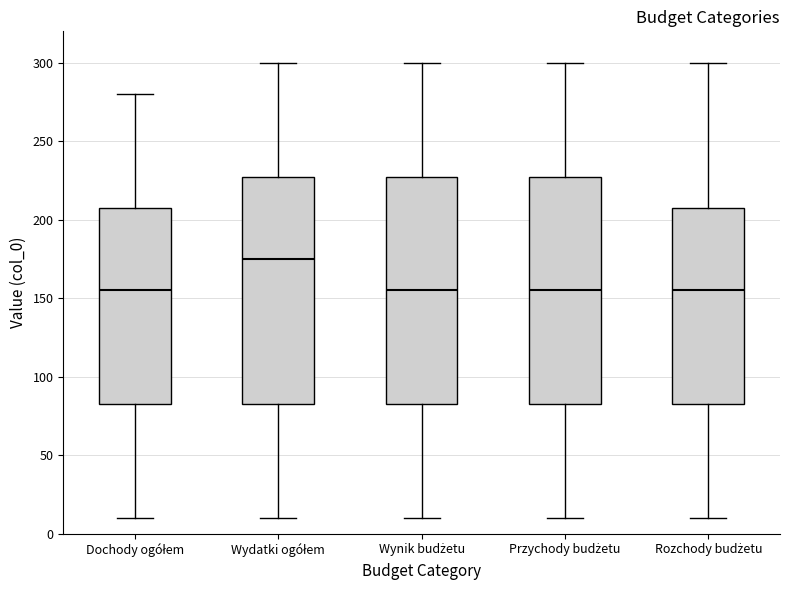

Reading left to right, read every box against the y-axis: the position of its median line, the range the box covers, and the ends of its whiskers. The values are not printed on the chart, so give them approximately, as read against the axis.

Dochody ogółem: median 155, box 85 to 210, whiskers 10 to 280
Wydatki ogółem: median 175, box 85 to 230, whiskers 10 to 300
Wynik budżetu: median 155, box 85 to 230, whiskers 10 to 300
Przychody budżetu: median 155, box 85 to 230, whiskers 10 to 300
Rozchody budżetu: median 155, box 85 to 210, whiskers 10 to 300